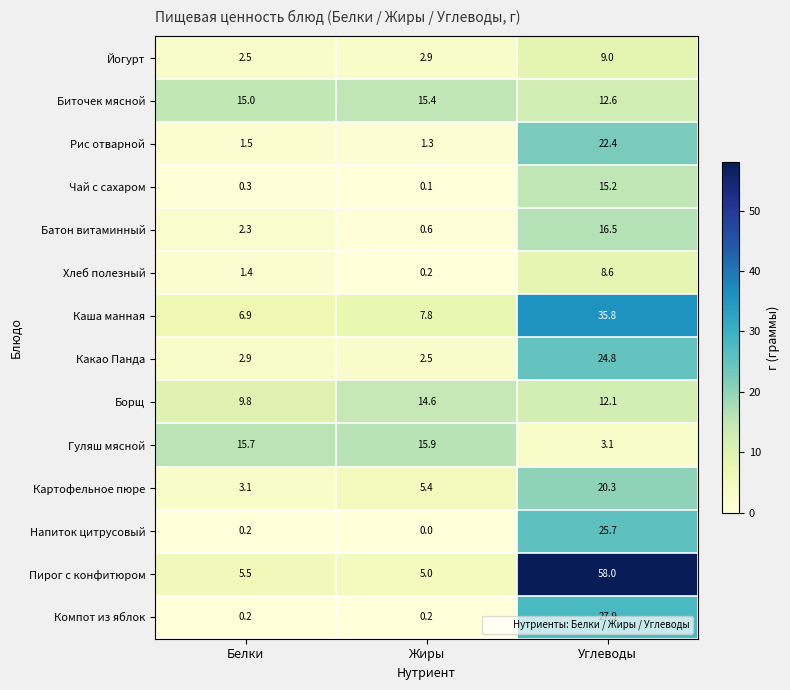

What value does the Картофельное пюре series have at Белки?

3.1